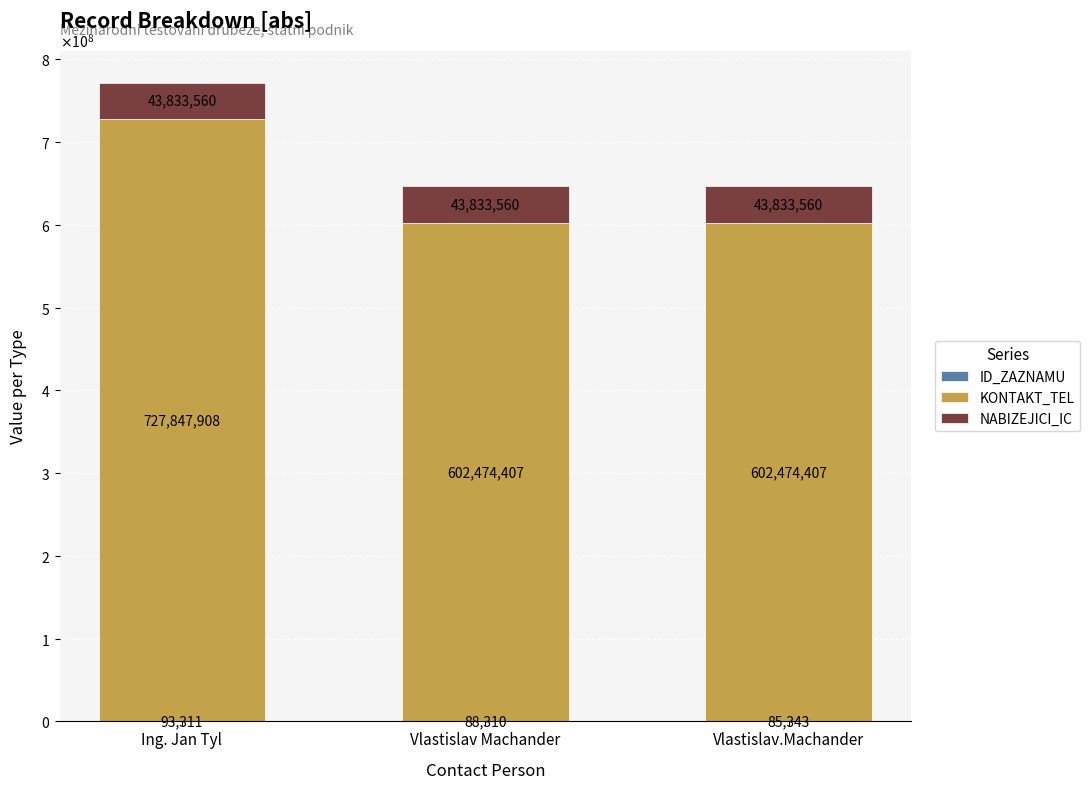

What is the sum of all ID_ZAZNAMU values?

266964